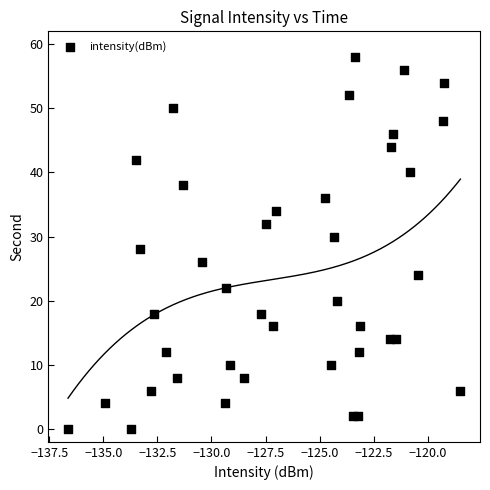

How many points are shown in the scatter plot?

40